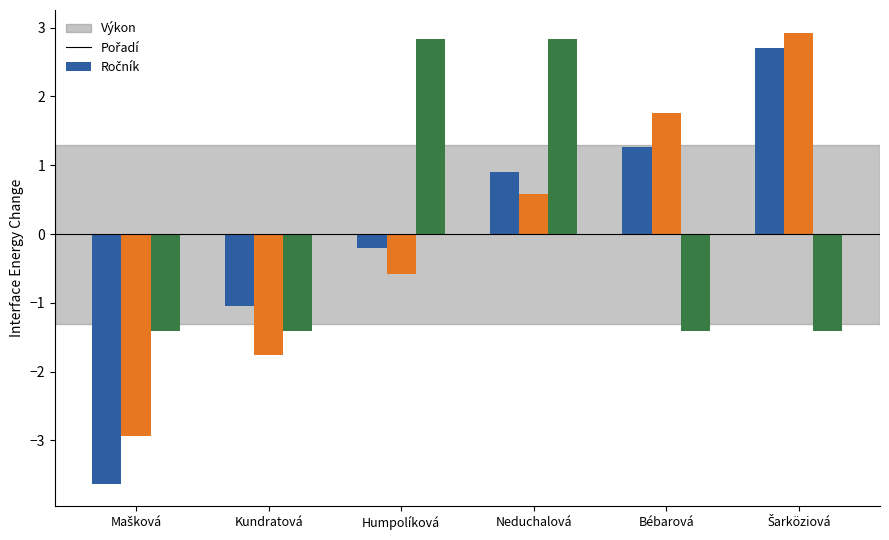

The value of Výkon at Bébarová is 1.8. True or false?

False